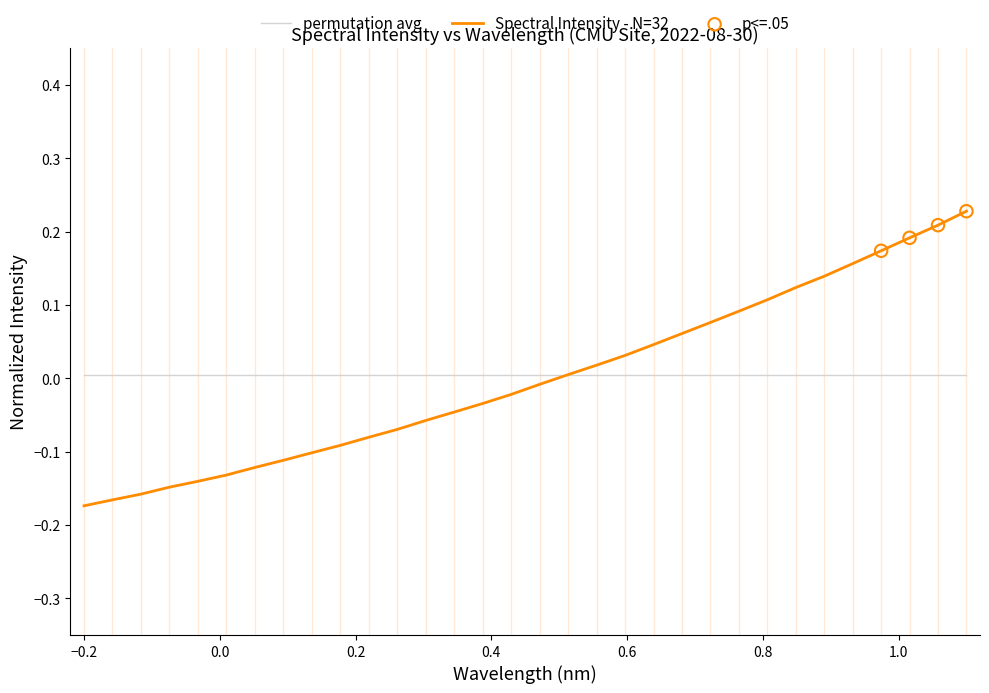

Which series has the widest spread of values?

Spectral Intensity - N=32